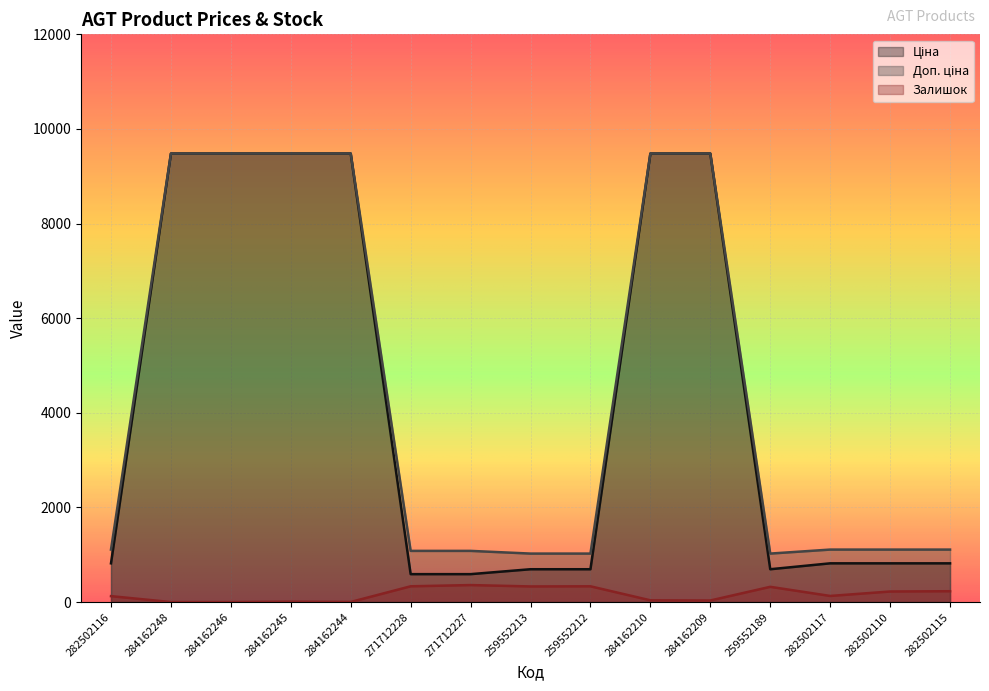

Reading left to right, extract all data points from this chart.

Ціна: 818.5	9480.1	9480.1	9480.1	9480.1	589.9	589.9	693.7	693.7	9480.1	9480.1	693.7	818.5	818.5	818.5
Доп. ціна: 1109.2	9480.1	9480.1	9480.1	9480.1	1081.7	1081.7	1024.6	1024.6	9480.1	9480.1	1024.6	1109.2	1109.2	1109.2
Залишок: 125.0	0.0	0.0	8.0	2.0	333.0	359.0	330.0	333.0	37.0	33.0	322.0	129.0	223.0	229.0